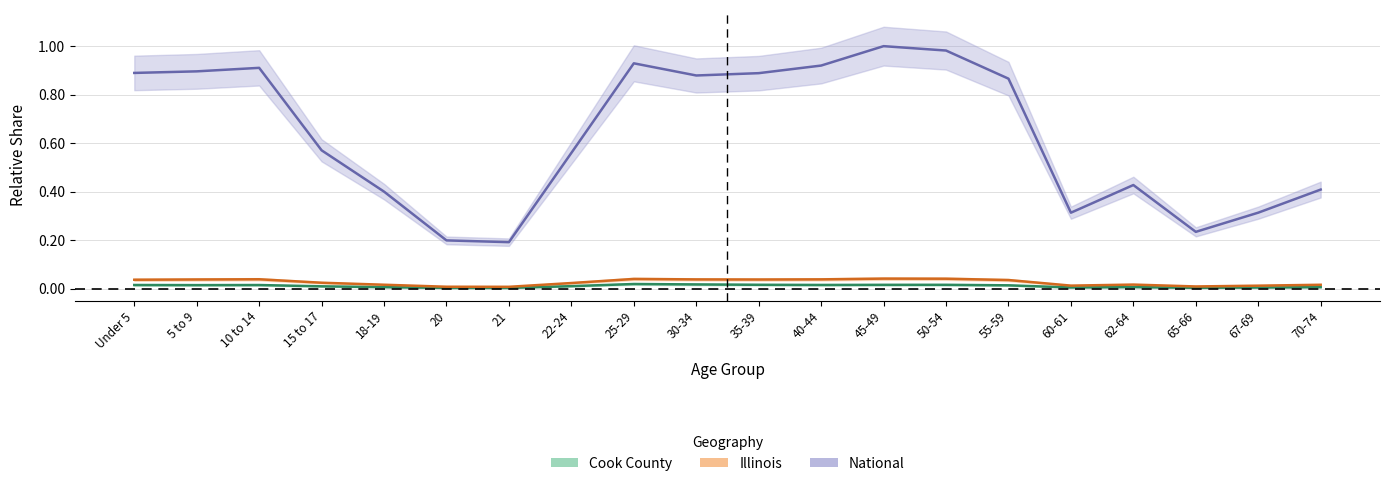

The Cook County series shows 0.0 at 30-34. True or false?

False